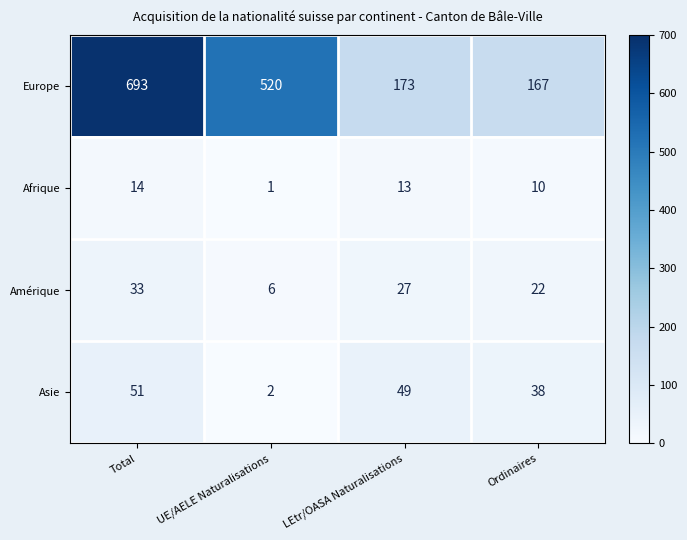

What is the minimum value shown in the chart?

1